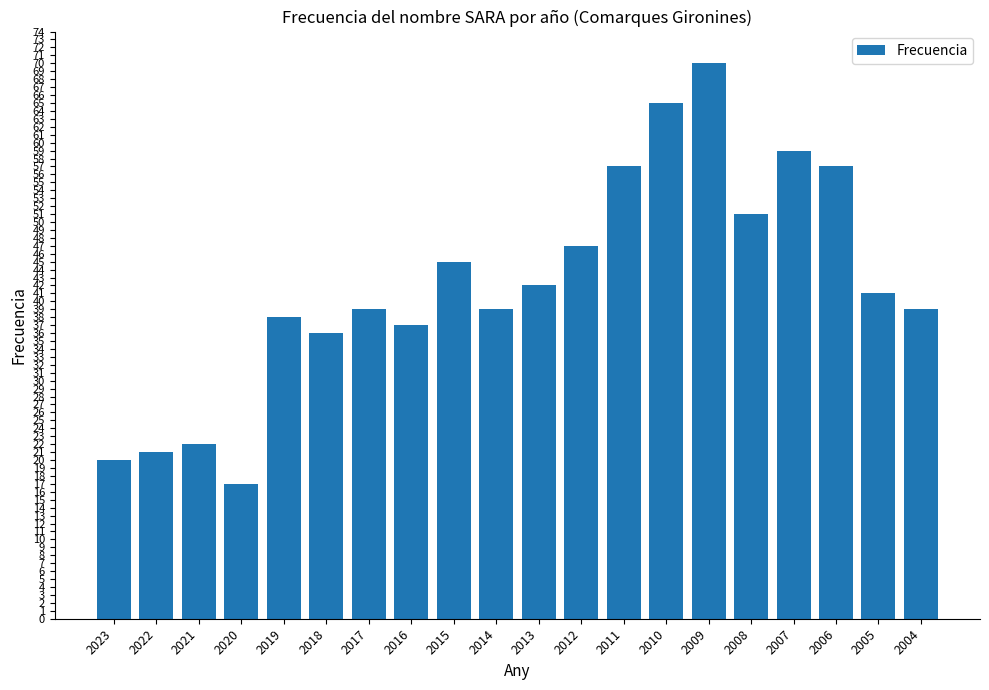

What is the average value?

42